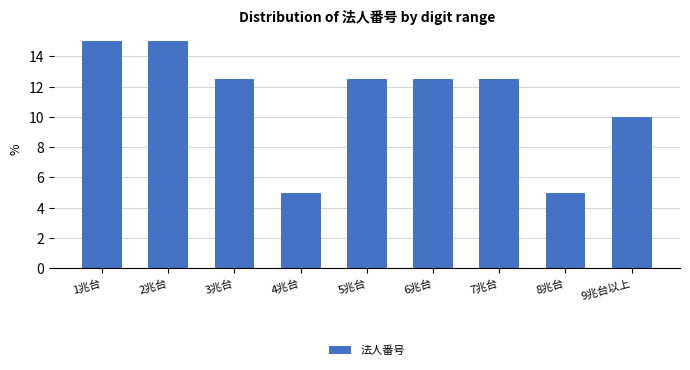

Reading right to left, what are all the values shown in this chart?

9兆台以上=10.0	8兆台=5.0	7兆台=12.5	6兆台=12.5	5兆台=12.5	4兆台=5.0	3兆台=12.5	2兆台=15.0	1兆台=15.0